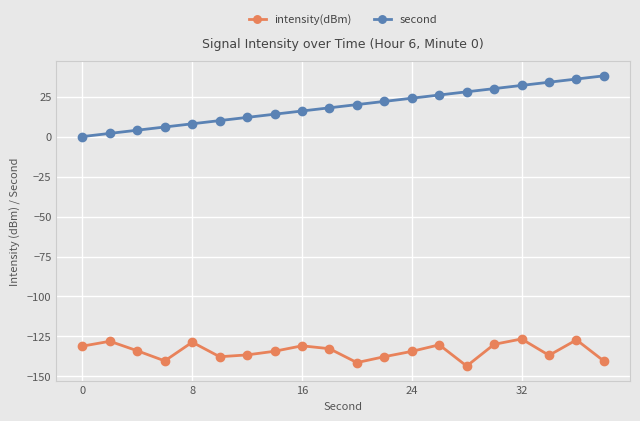

What is the maximum value for second?

38.0